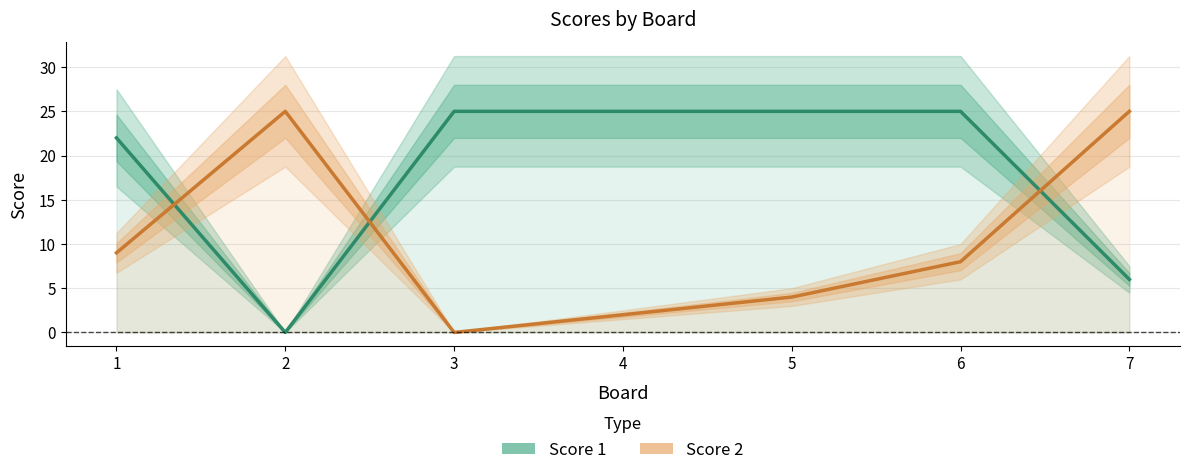

Where is Score 2 nearest to the value 12?

1